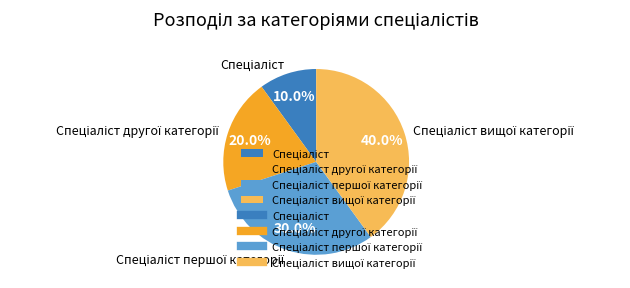

Count the number of slices in the pie.

4